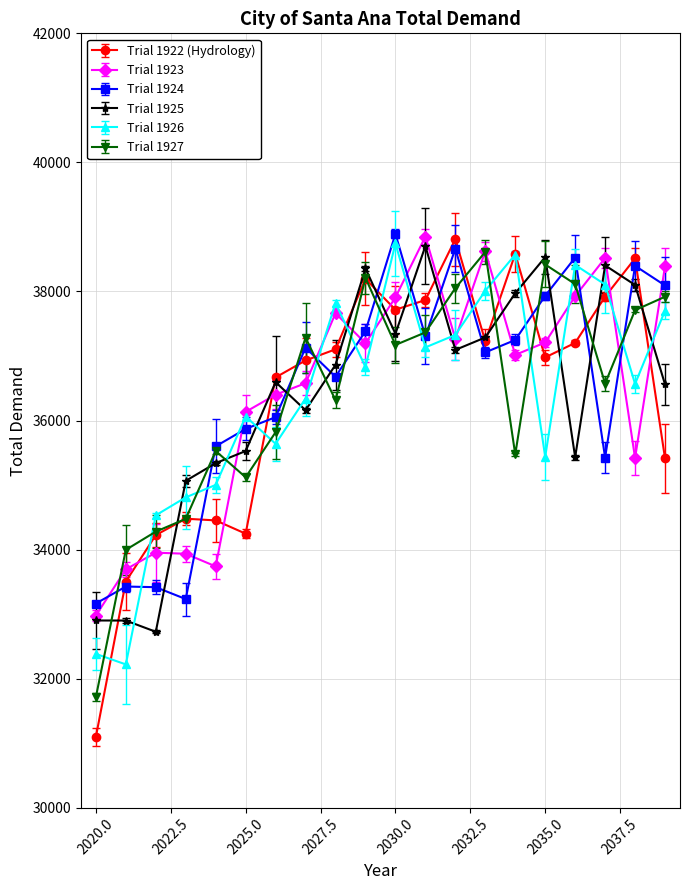

Rank the categories by Trial 1923 value from lowest to highest.

2020, 2021, 2024, 2023, 2022, 2038, 2025, 2026, 2027, 2034, 2029, 2035, 2032, 2028, 2030, 2036, 2039, 2037, 2033, 2031